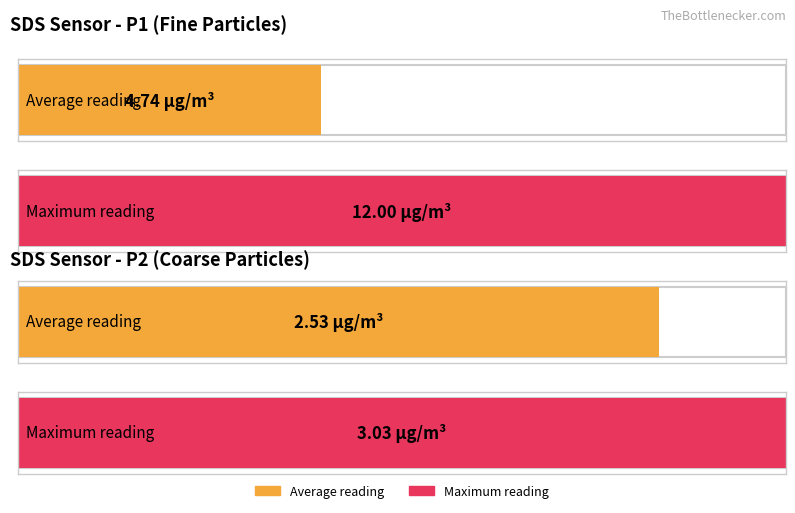

At how many categories does at least one series exceed 11?

1